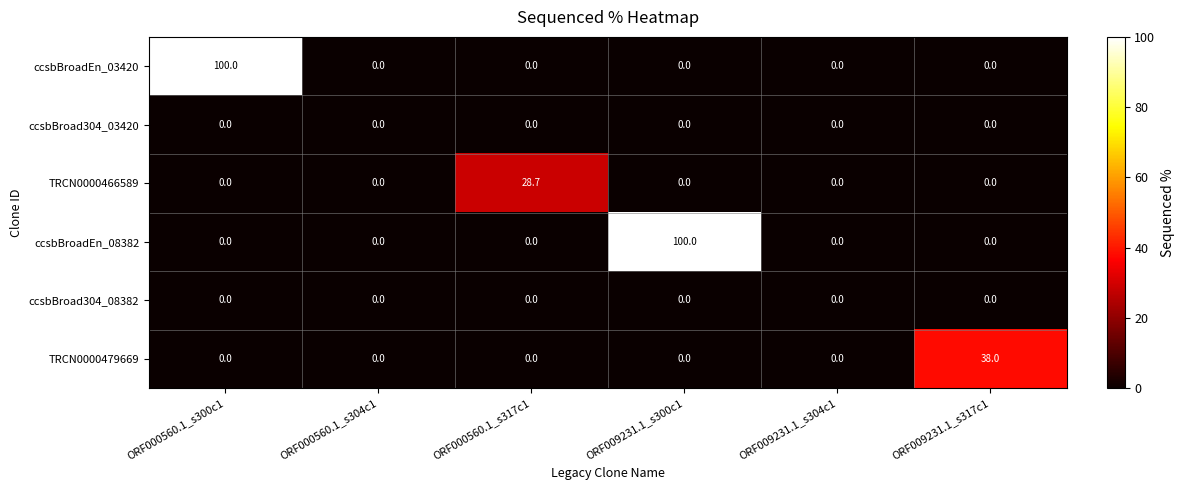

What is the greatest value displayed?

100.0